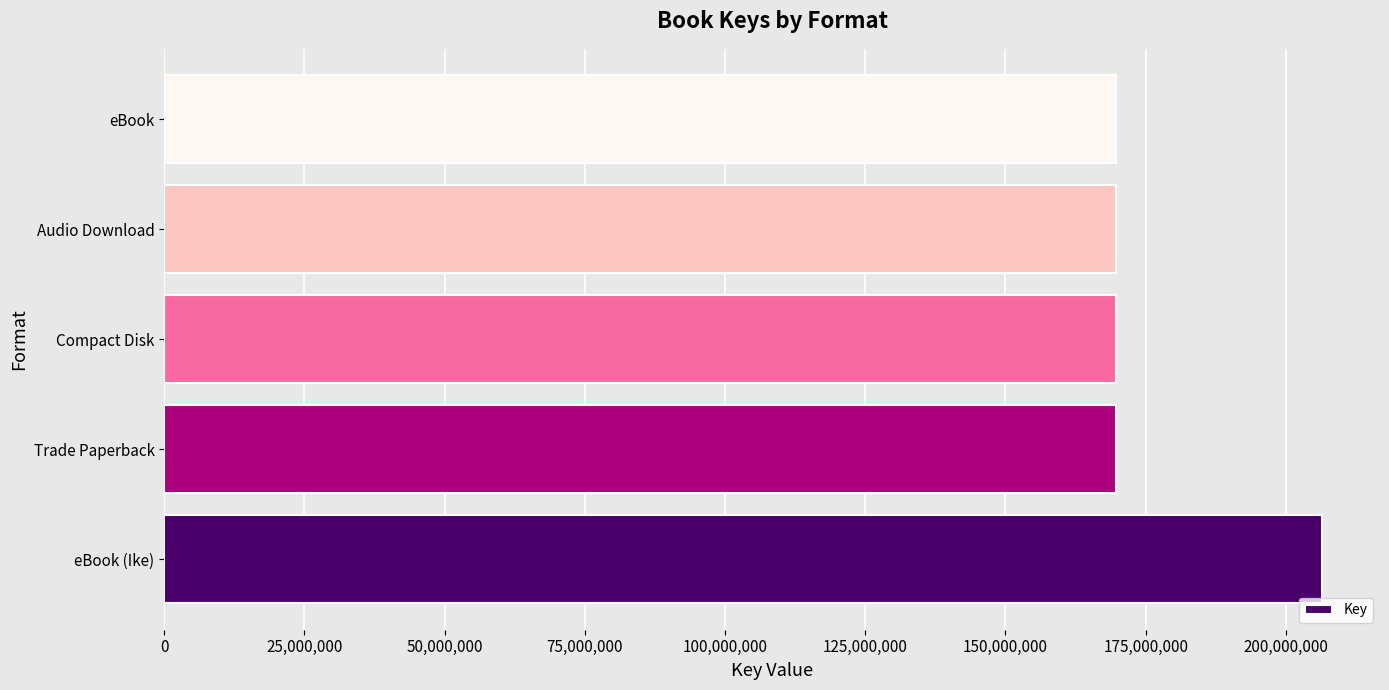

True or false: the data shows 169790484 at eBook.

True